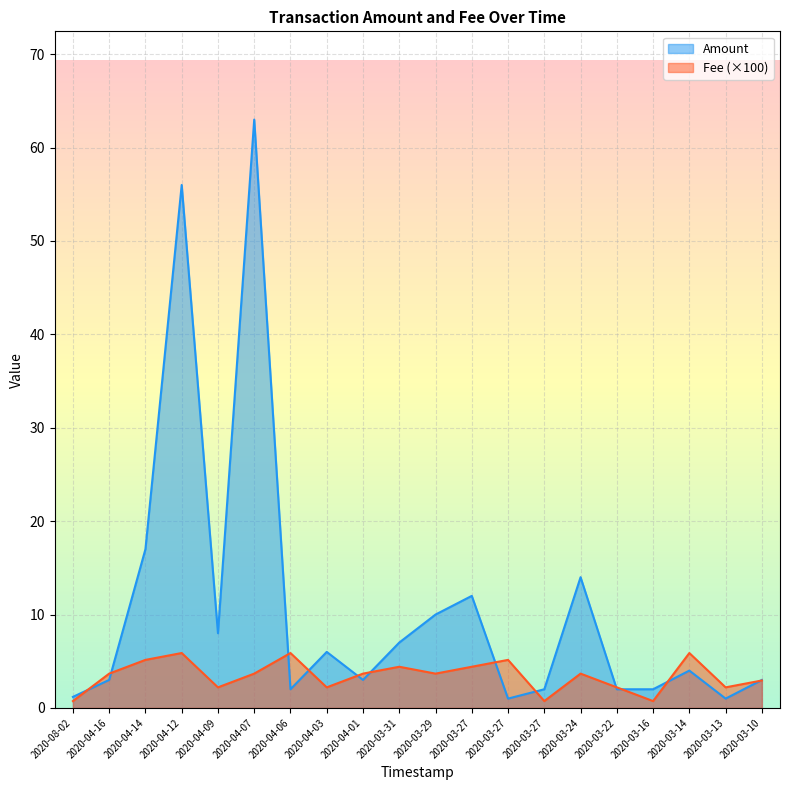

At which category is the sum across all series the highest?

2020-04-07